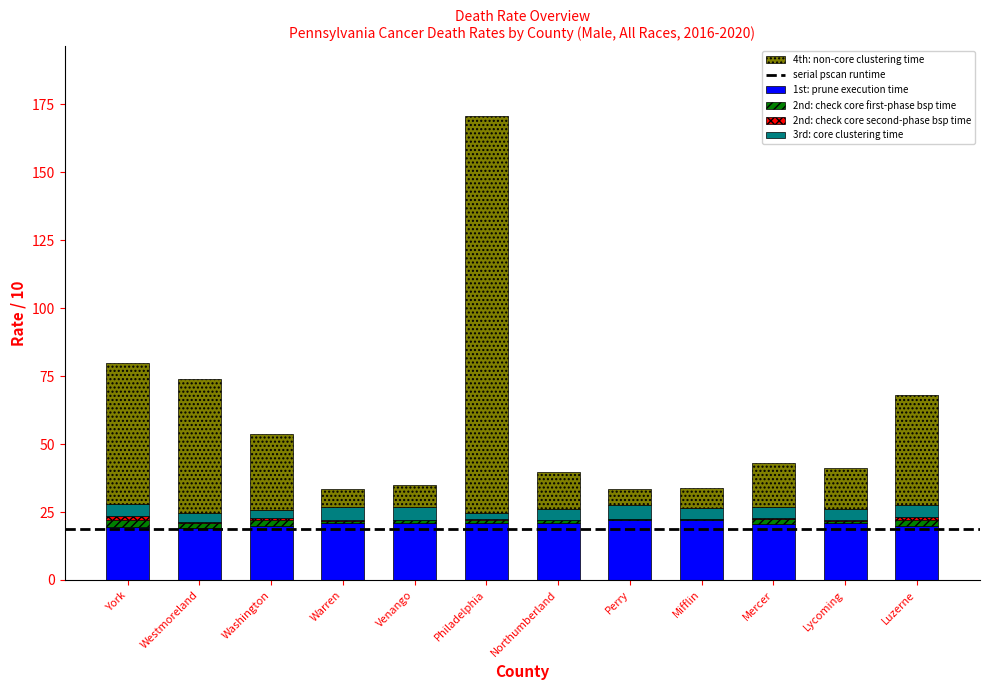

Count the number of categories in the chart.

12